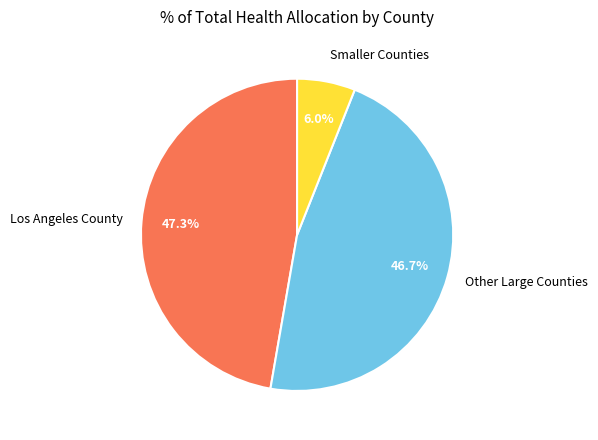

Rank the categories by value from lowest to highest.

Smaller Counties, Other Large Counties, Los Angeles County